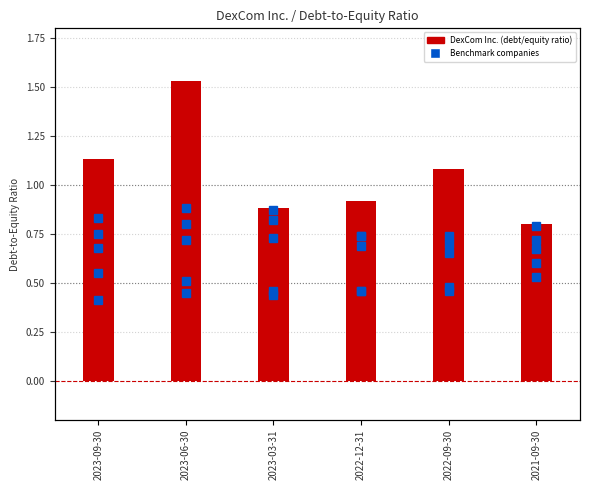

Which category has the highest value across all series?

2023-06-30